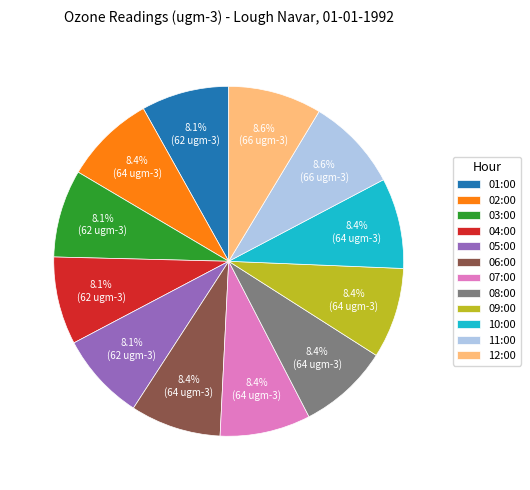

Count the number of slices in the pie.

12